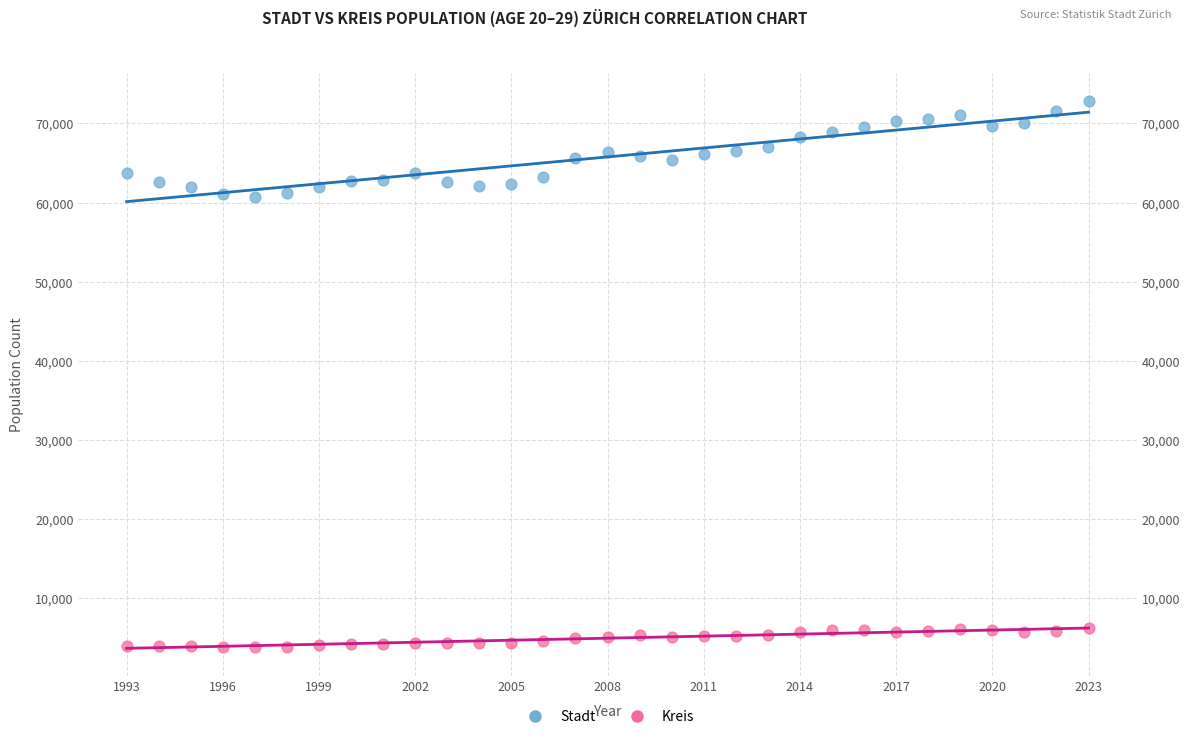

What is the X range (max minus min) for the scatter plot?

30